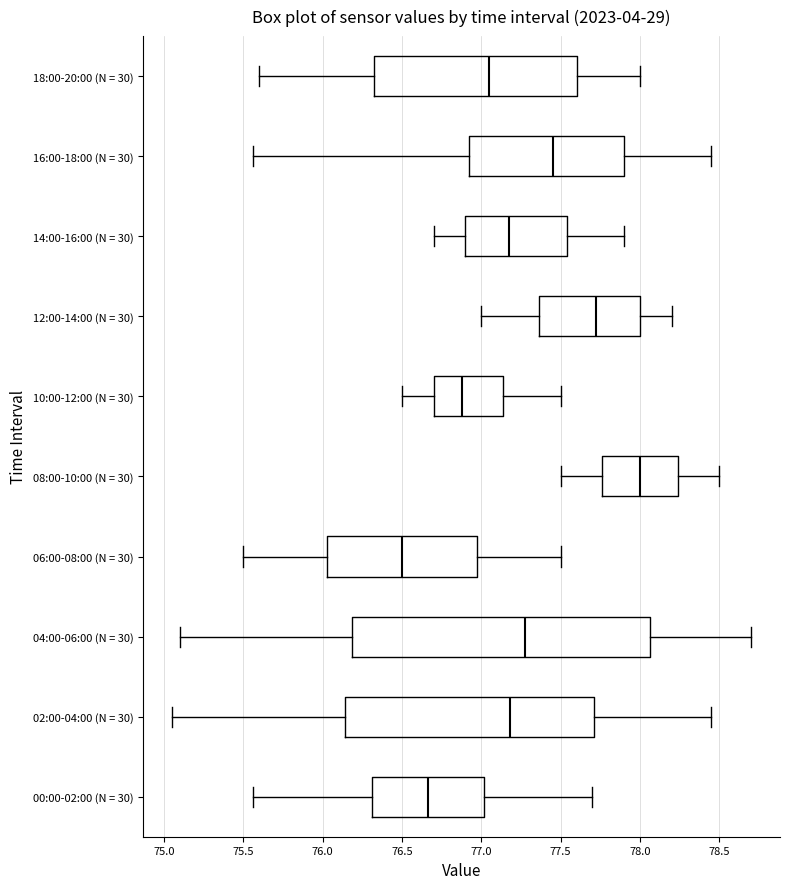

Where is the left edge of the box for 08:00-10:00 (N = 30) on the x-axis? The values are not printed on the chart, so give them approximately, as read against the axis.

77.75